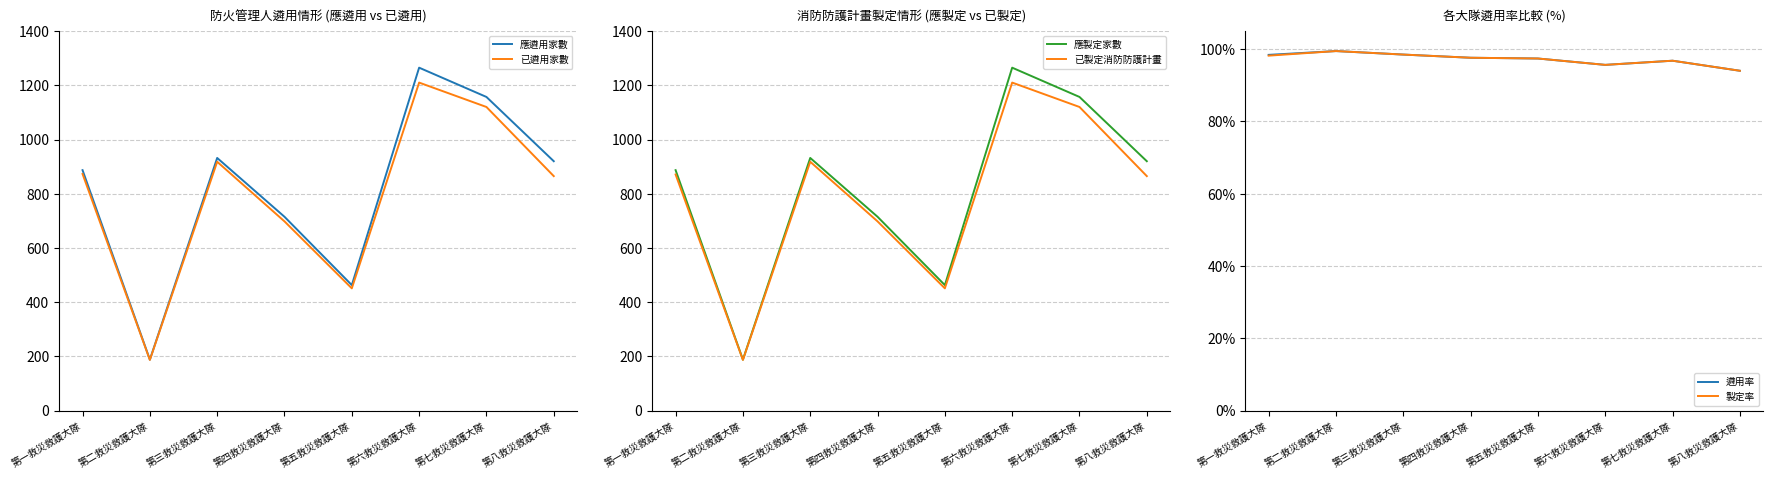

True or false: 應製定家數 and 已製定消防防護計畫 intersect in this chart.

False